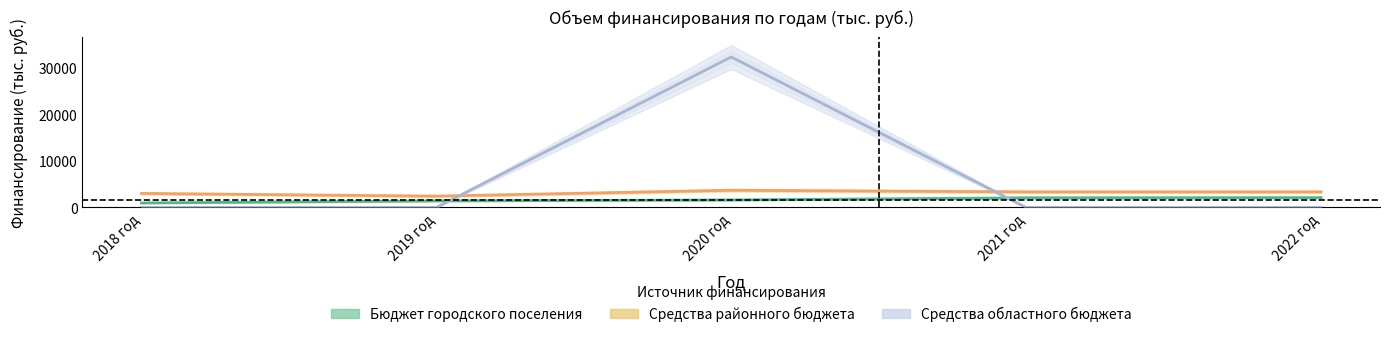

How many lines are shown in the chart?

3